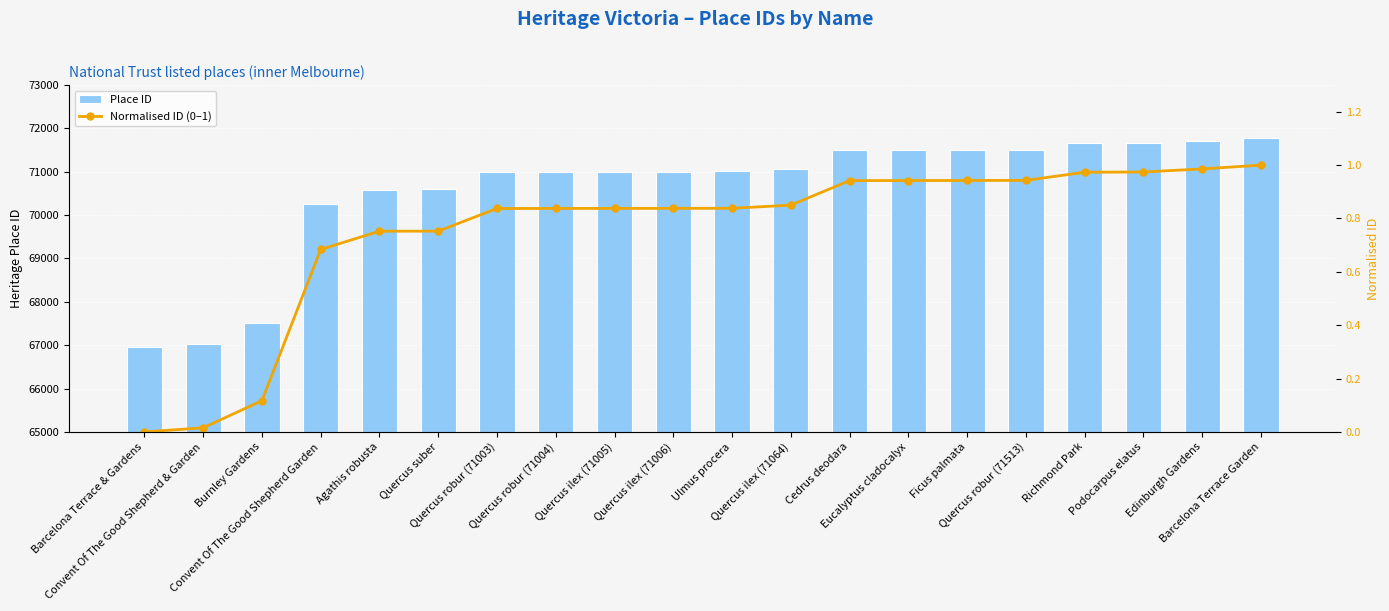

Are the bars grouped side by side (vs. stacked)?

Yes